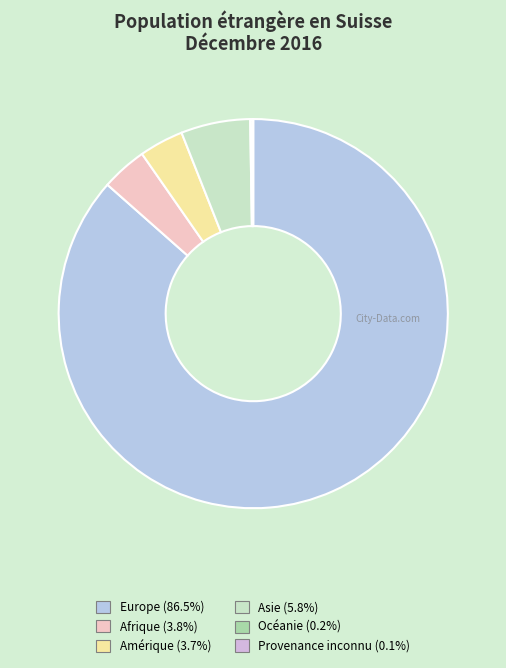

Is there a majority slice in this chart?

Yes